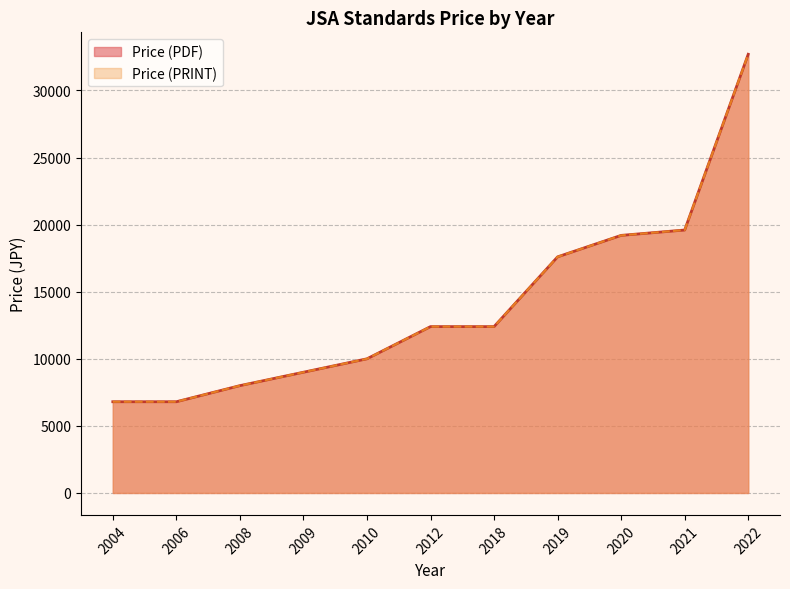

The value of Price (PDF) at 2010 is 15968. True or false?

False